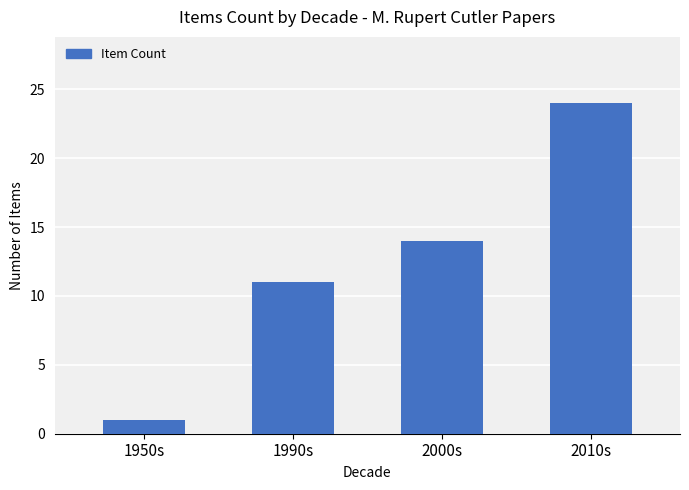

What is the sum of all values?

50